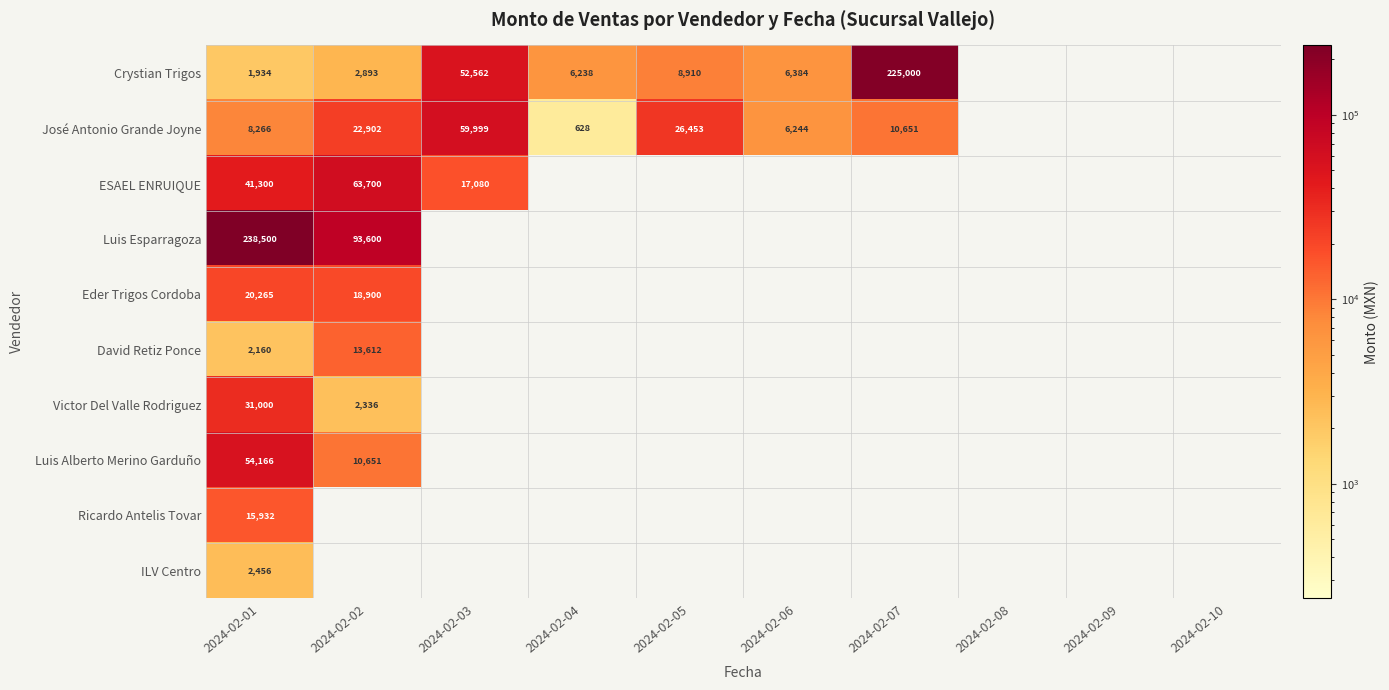

Is it true that ESAEL ENRUIQUE equals 17080 at 2024-02-03?

True